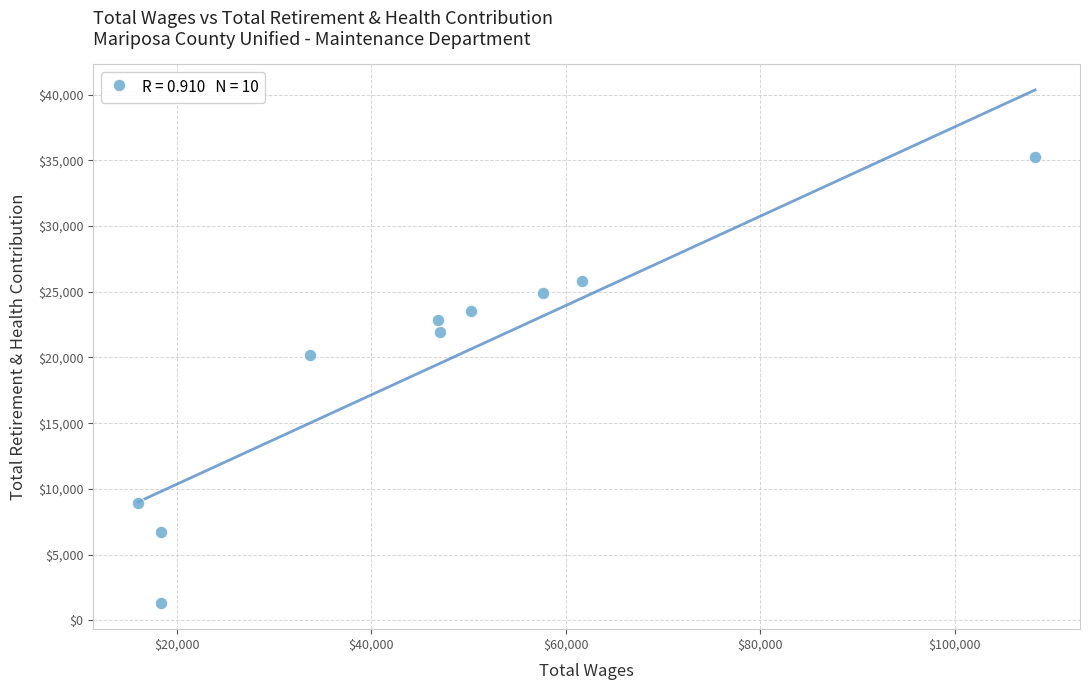

What Y value in the scatter plot is closest to 18259?

20198